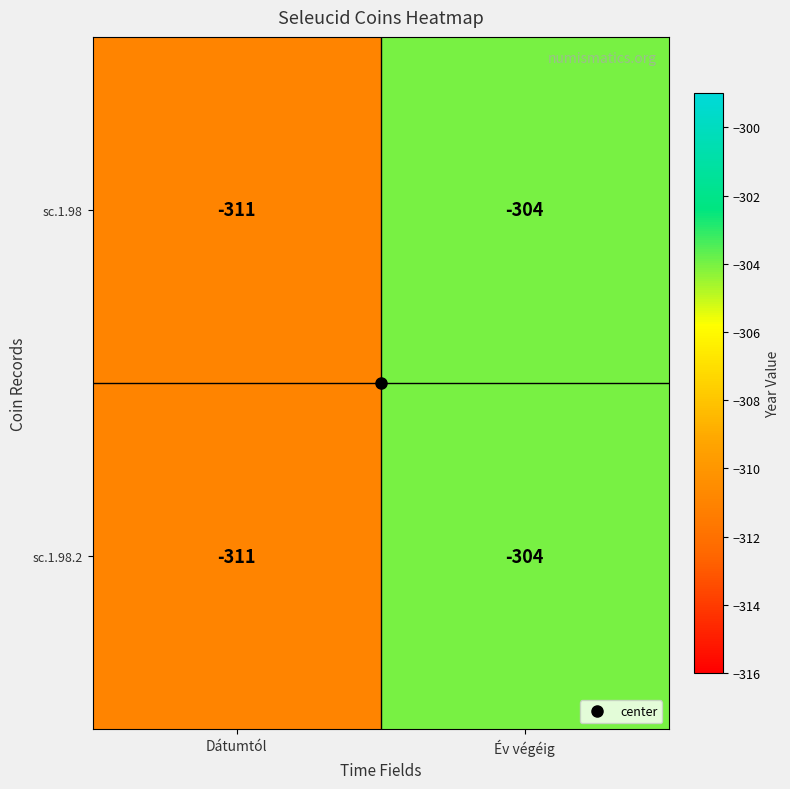

What value does the sc.1.98.2 series have at Dátumtól?

-311